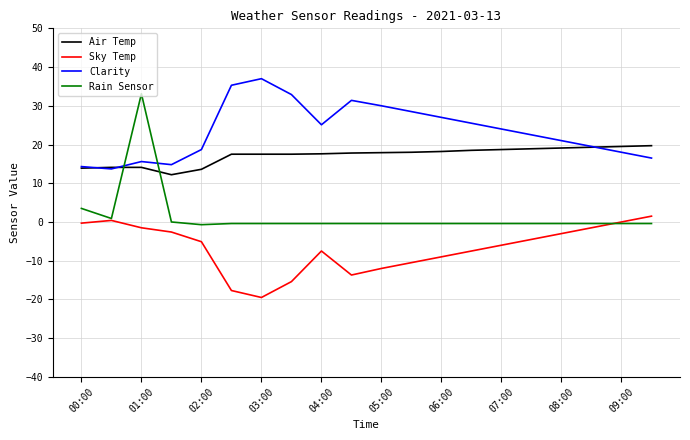

Does the chart display data point markers on the line(s)?

No